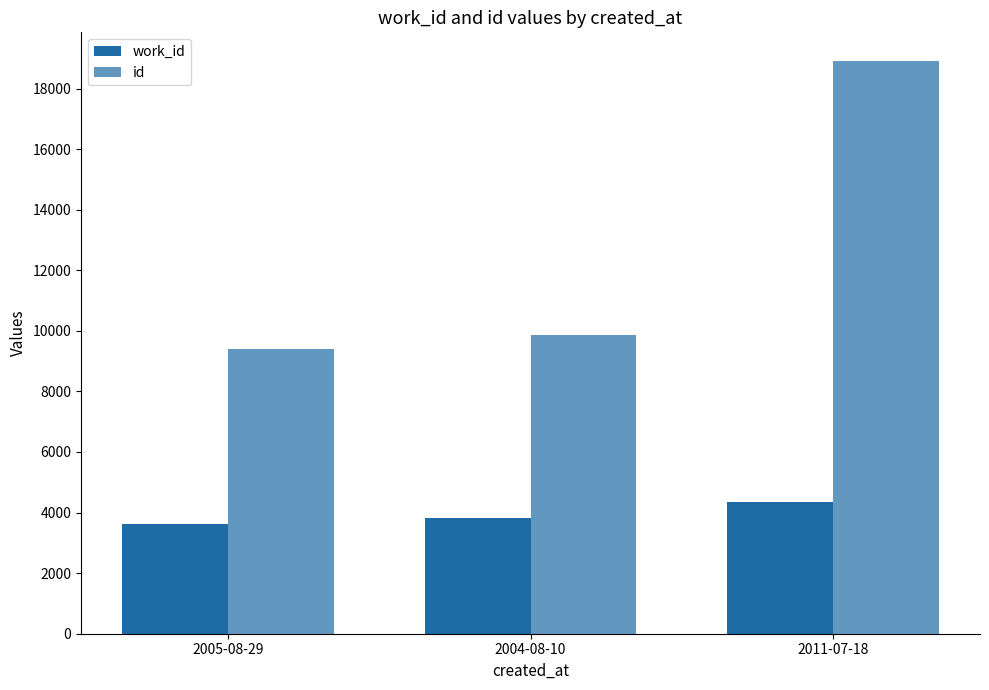

The id series shows 12880 at 2004-08-10. True or false?

False